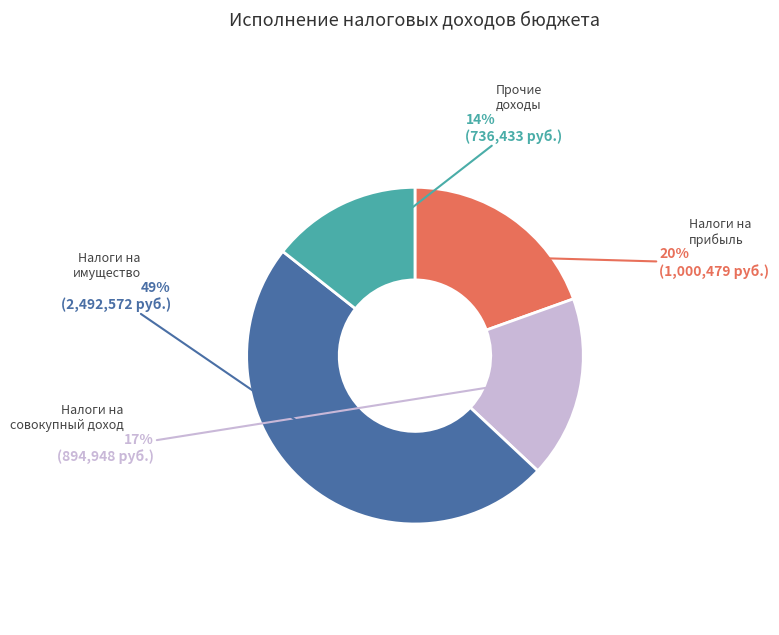

Is there any slice that represents more than half of the pie?

No